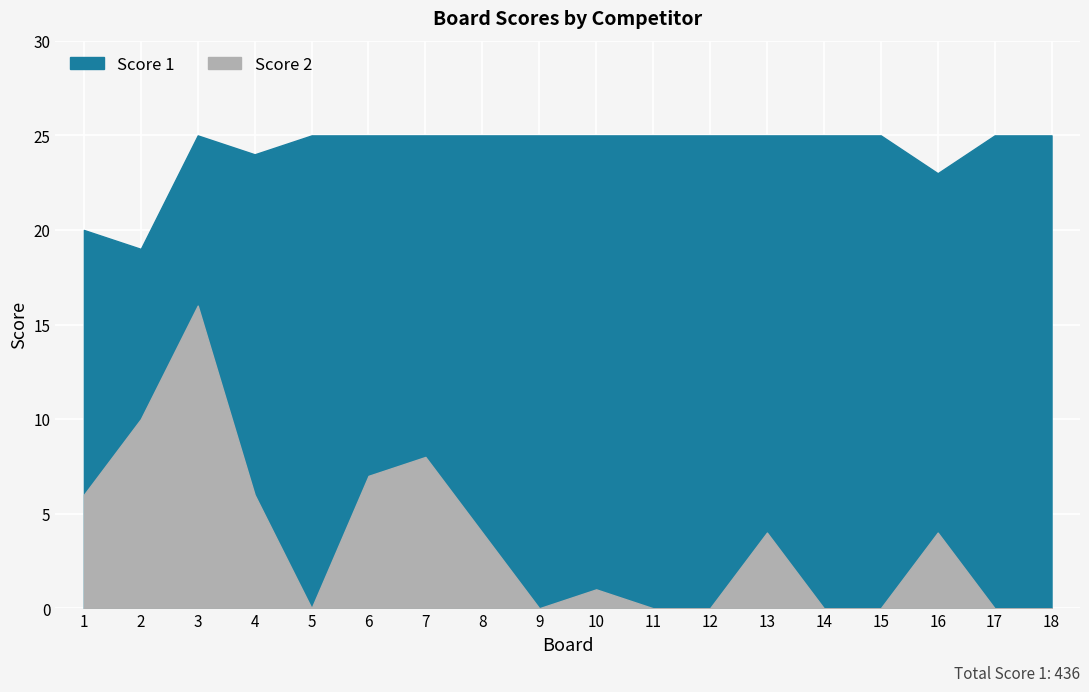

How many distinct data groups are displayed?

2